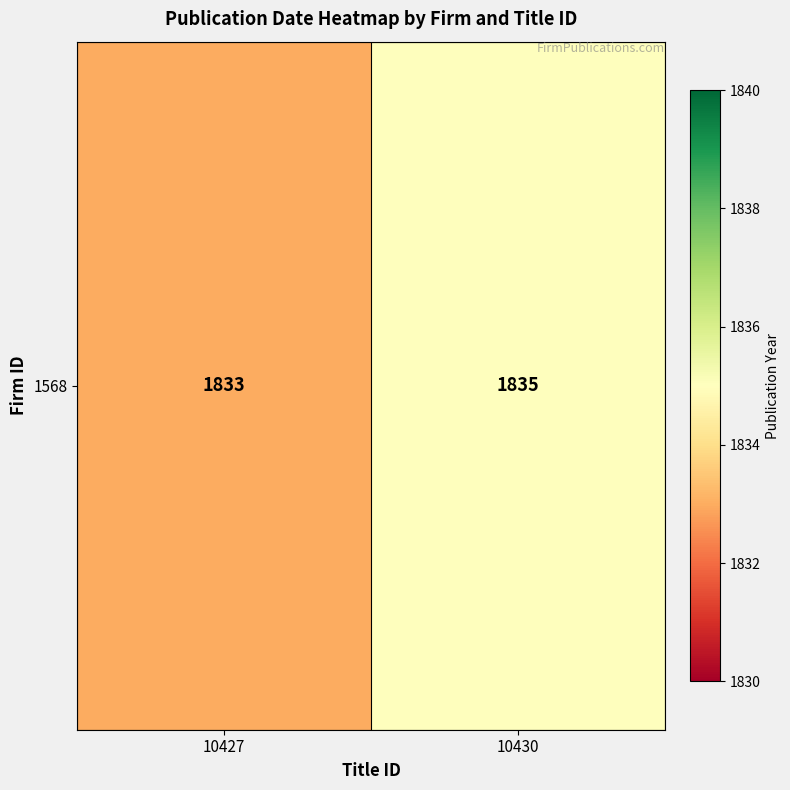

Is it true that the value at 10427 is 1833?

True